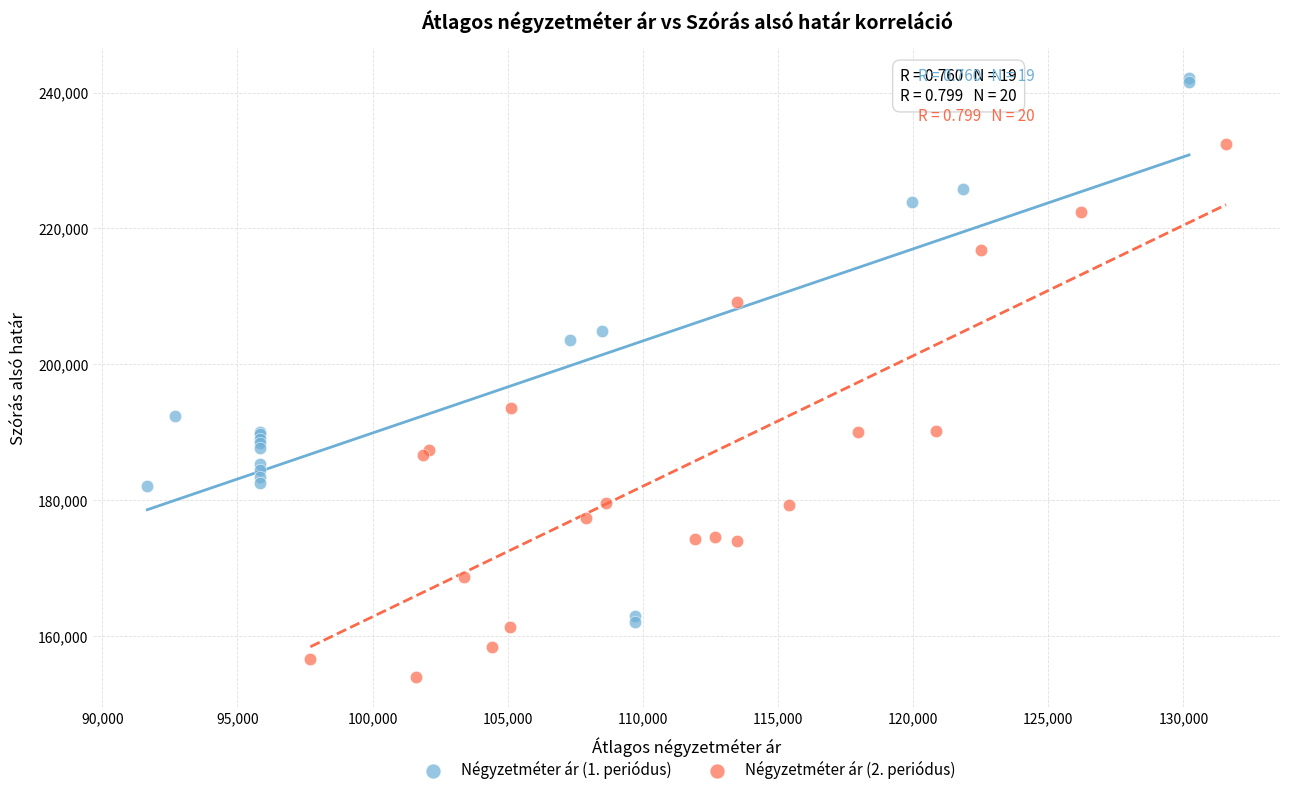

What are all the series names shown in the legend?

Négyzetméter ár (1. periódus), Négyzetméter ár (2. periódus)